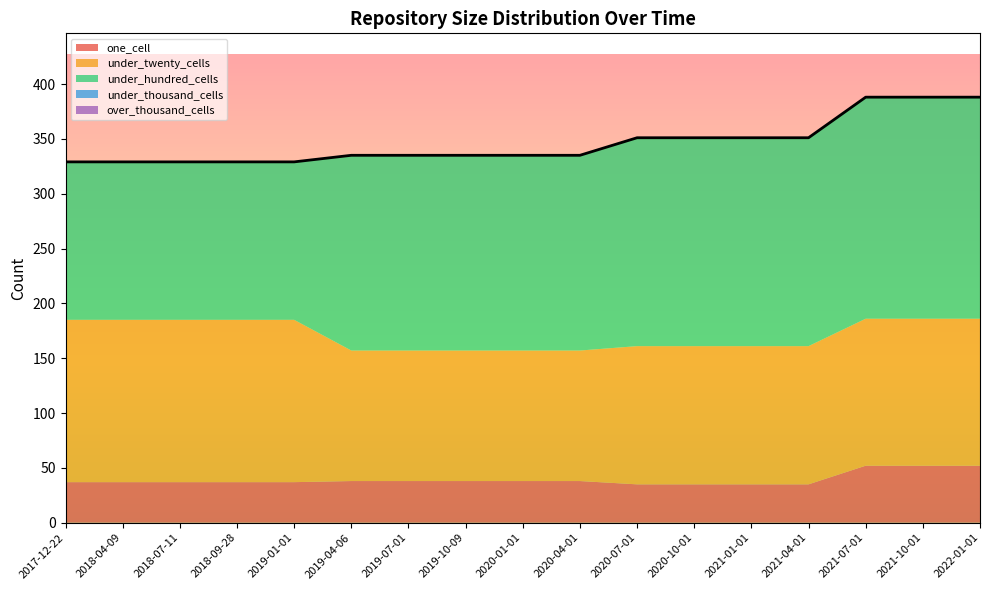

Which category has the highest value in the under_thousand_cells series?

2017-12-22